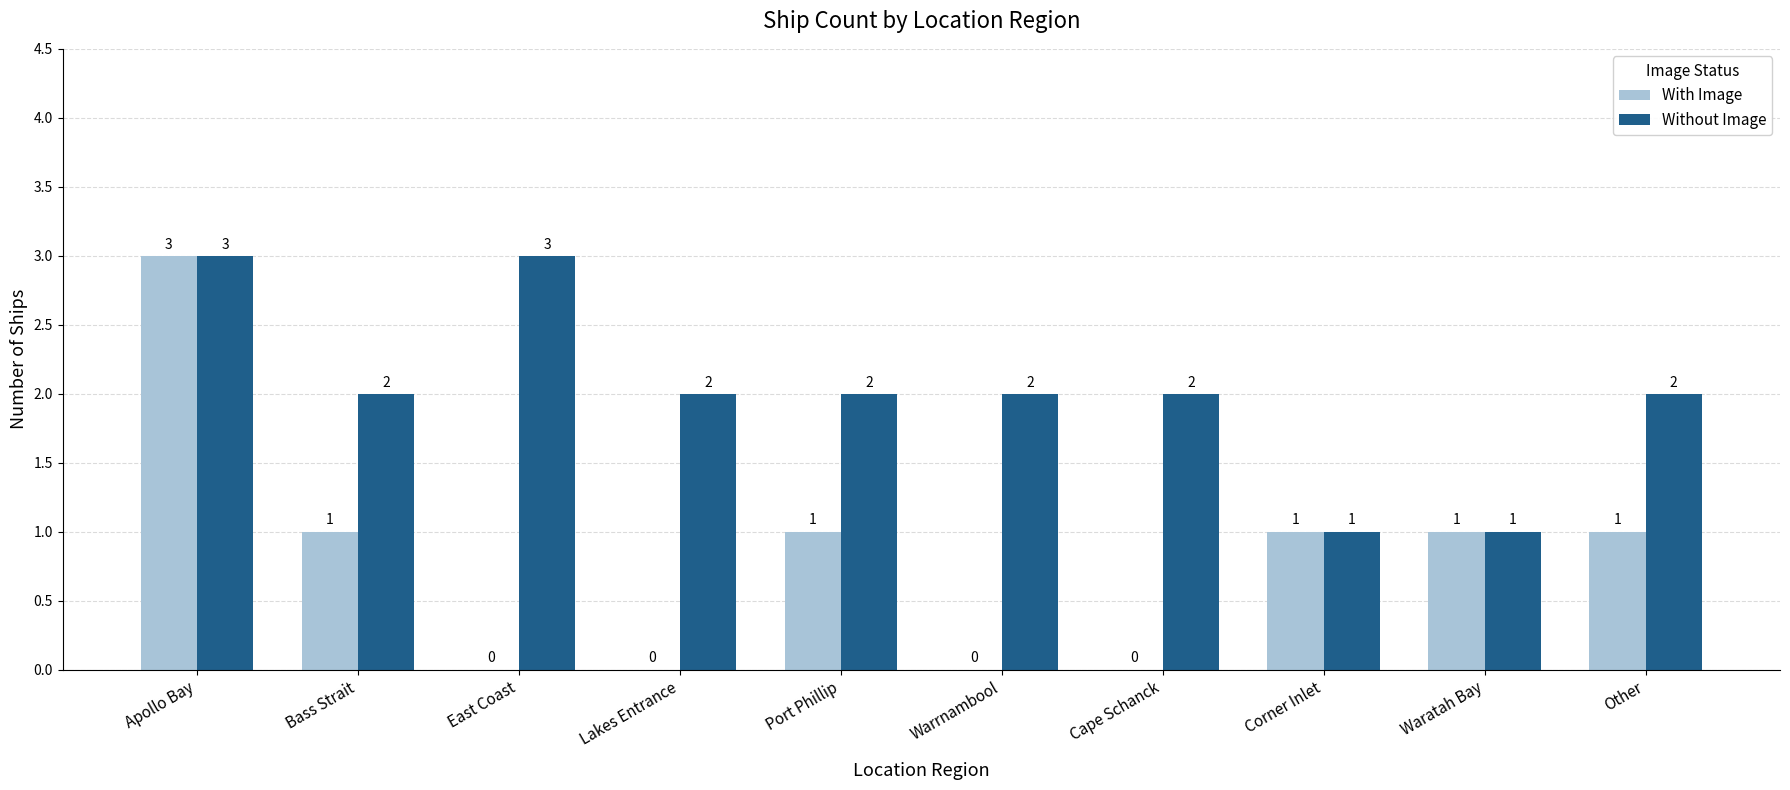

Is it true that Without Image equals 2 at Cape Schanck?

True